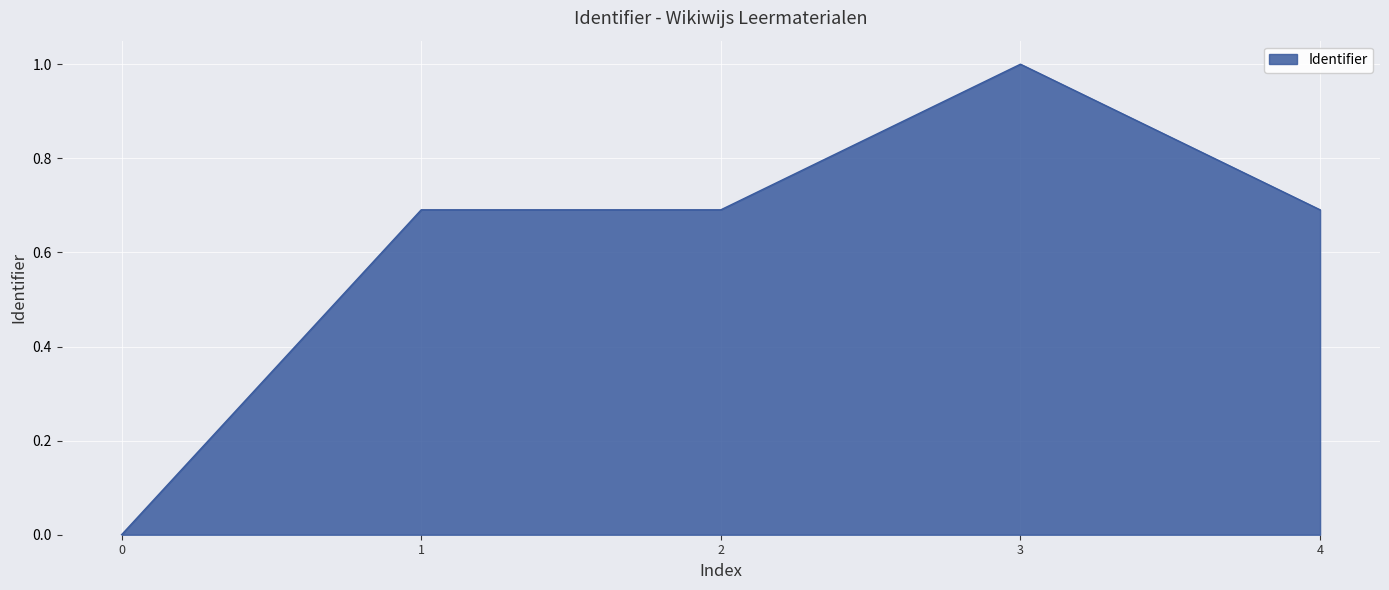

What is the difference between the maximum and second lowest values?

0.3